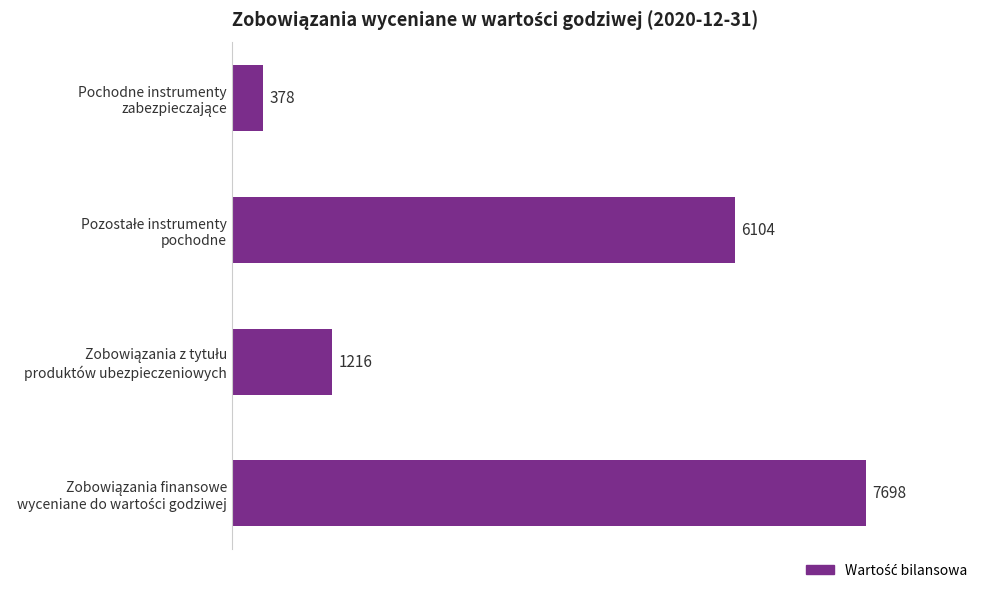

Reading top to bottom, extract all data points from this chart.

378	6104	1216	7698